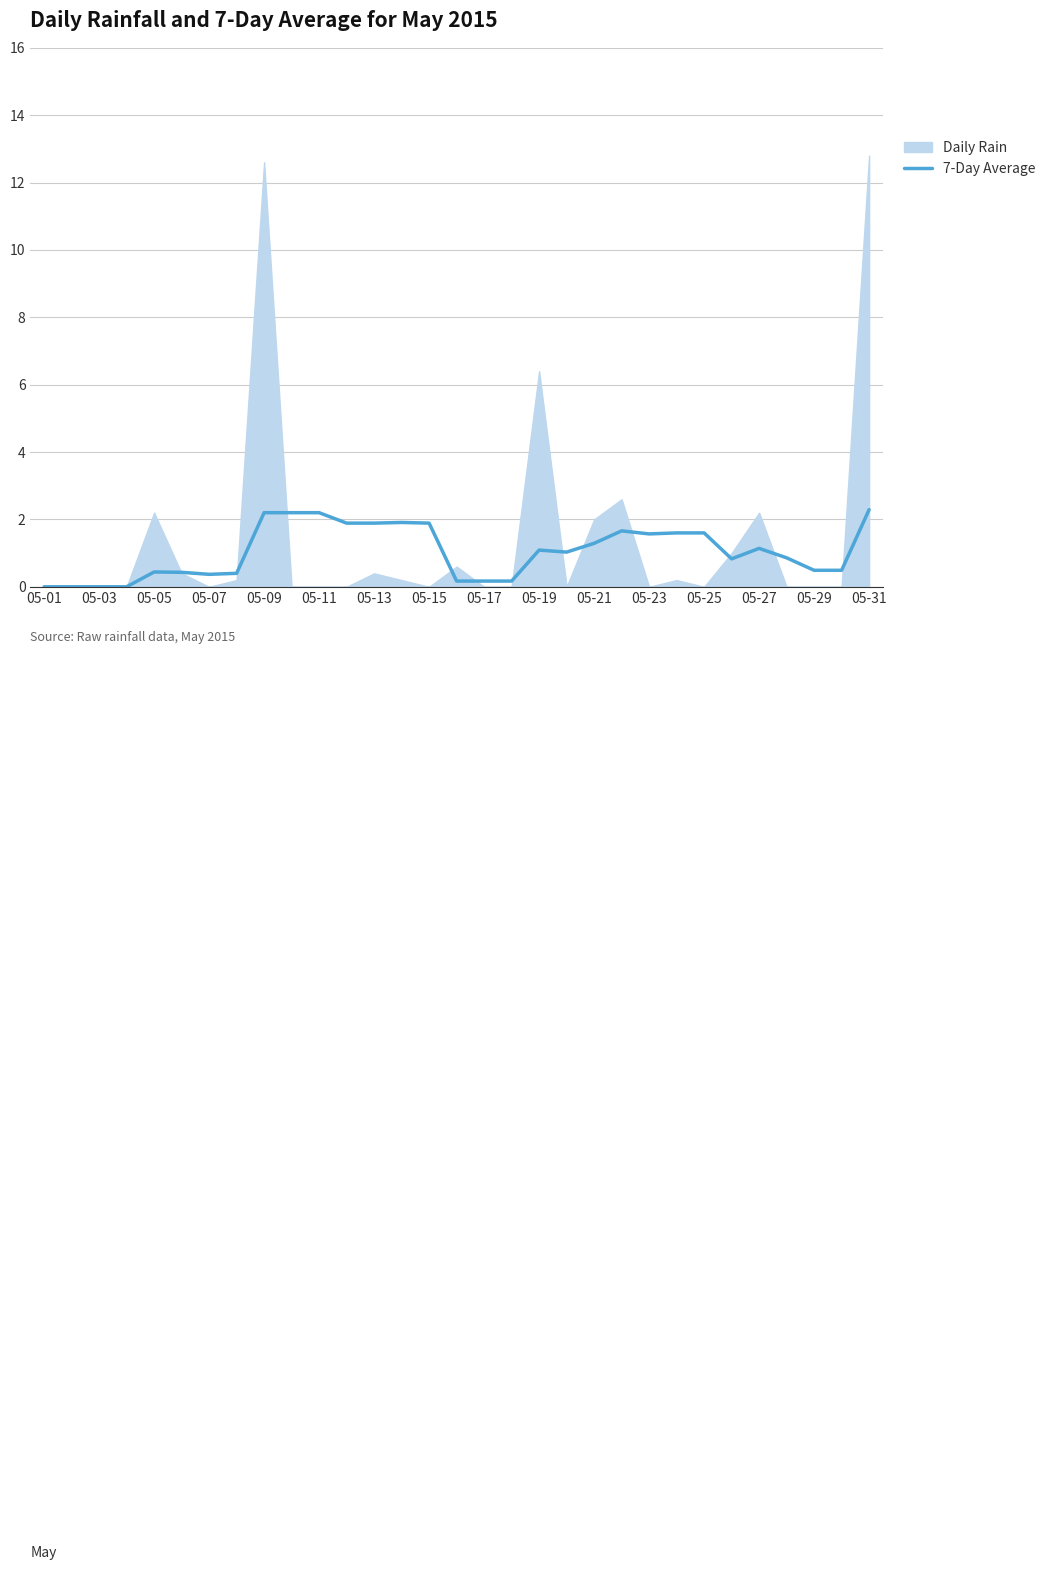

What is the maximum value for 7-Day Average?

2.3